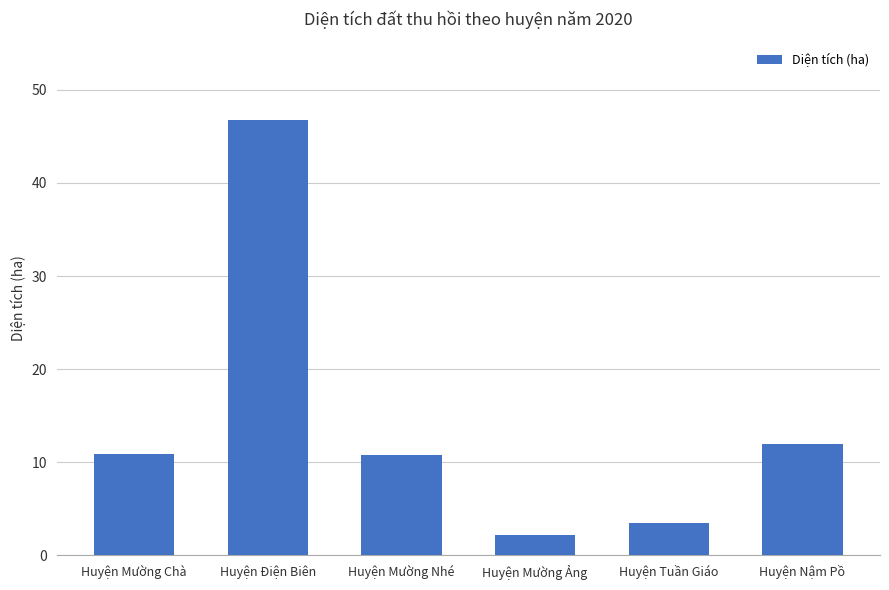

The chart shows a value of 7.6 at Huyện Mường Chà. True or false?

False